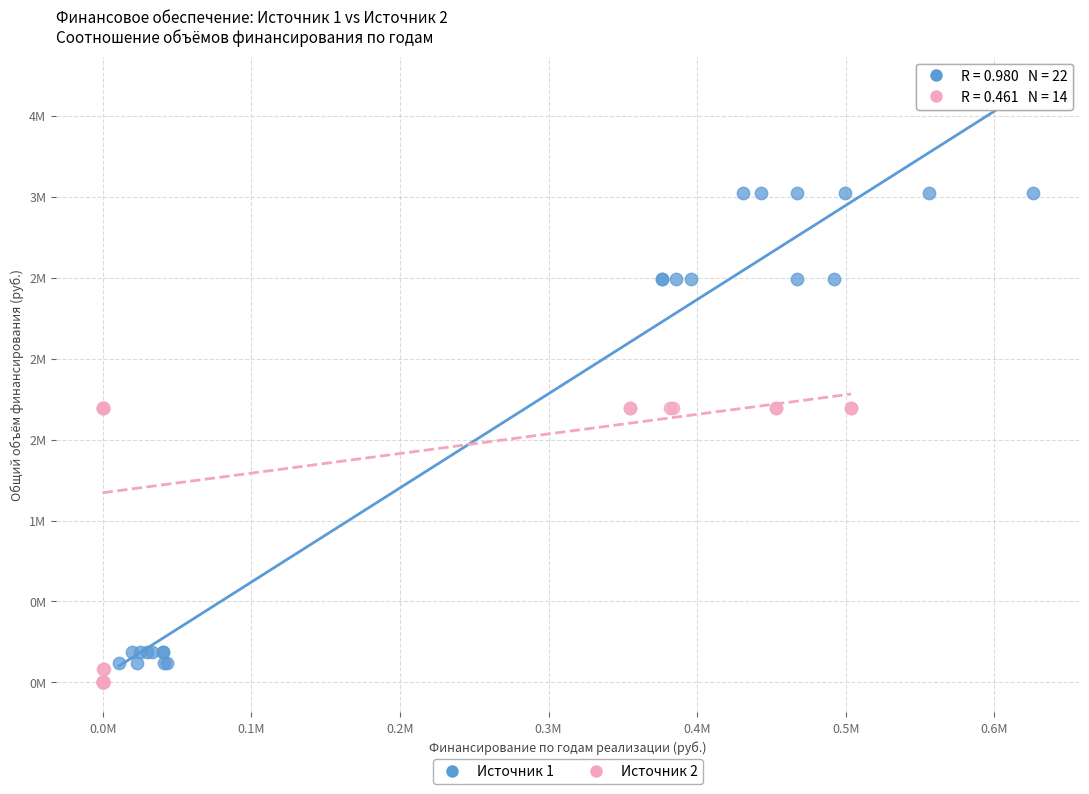

Which series contains the highest Y value?

Источник 1